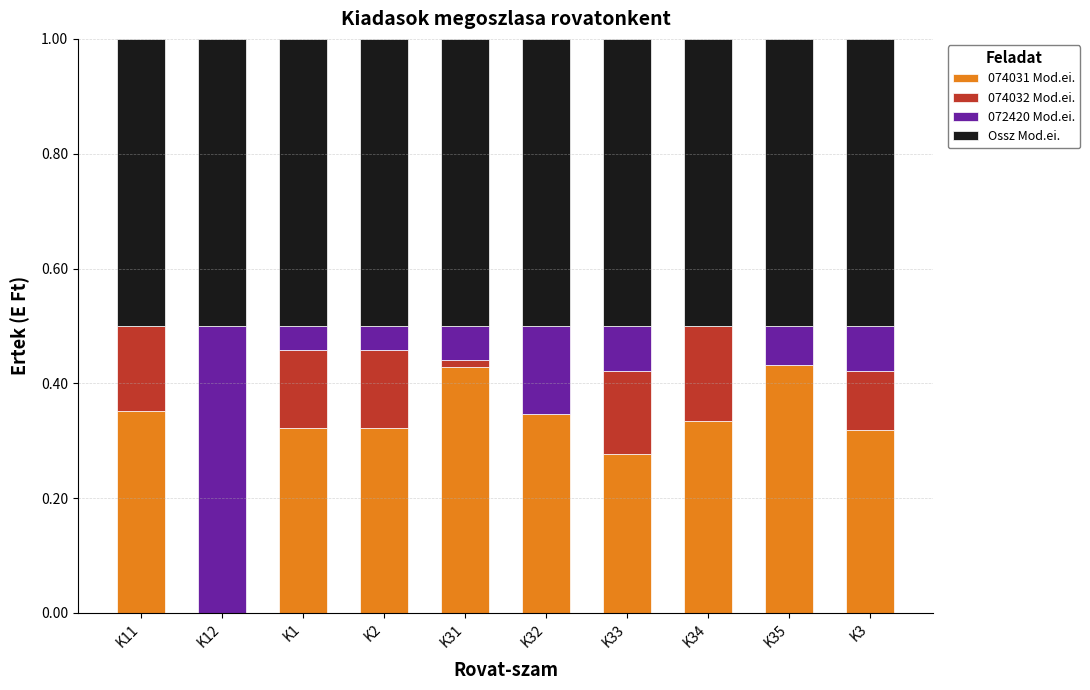

What is the sum of the 074031 Mod.ei. values at K35 and K34?

0.8